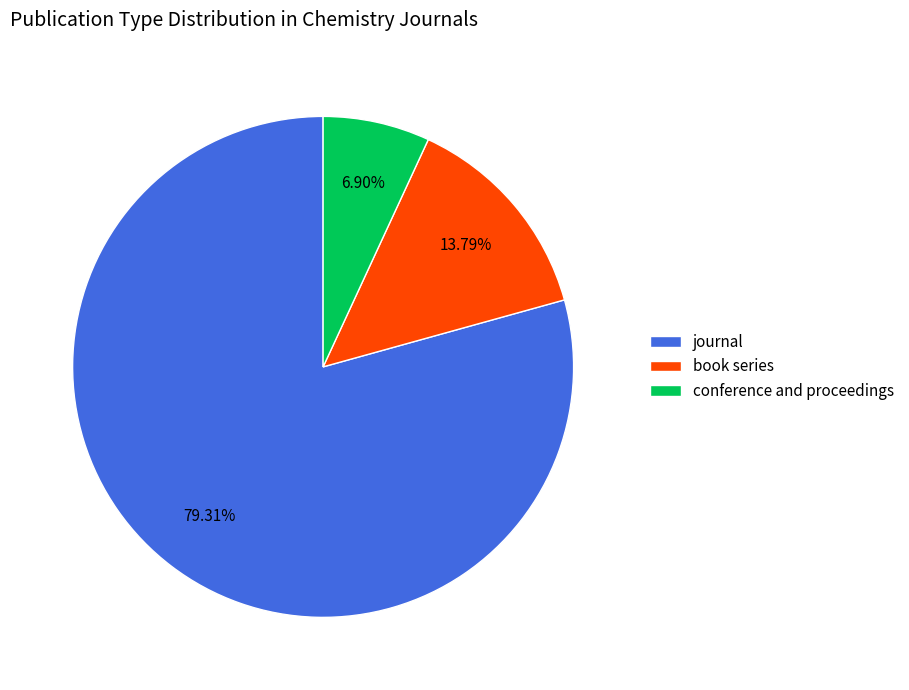

Is the sum of journal and book series greater than half?

Yes